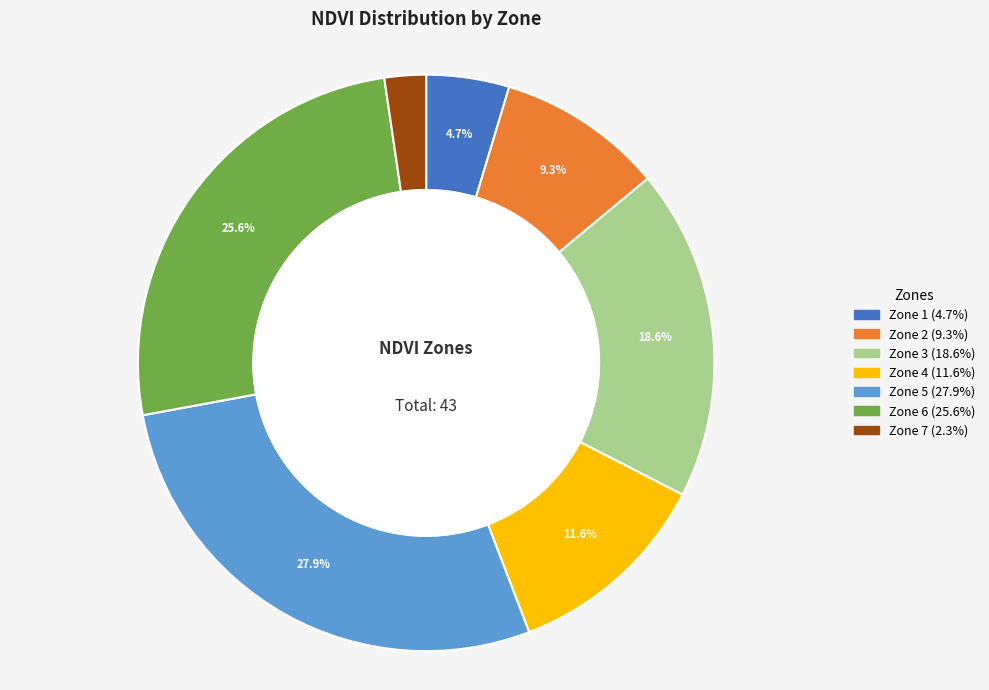

To the nearest percent, what is the difference between the largest and smallest slice percentages?

26%